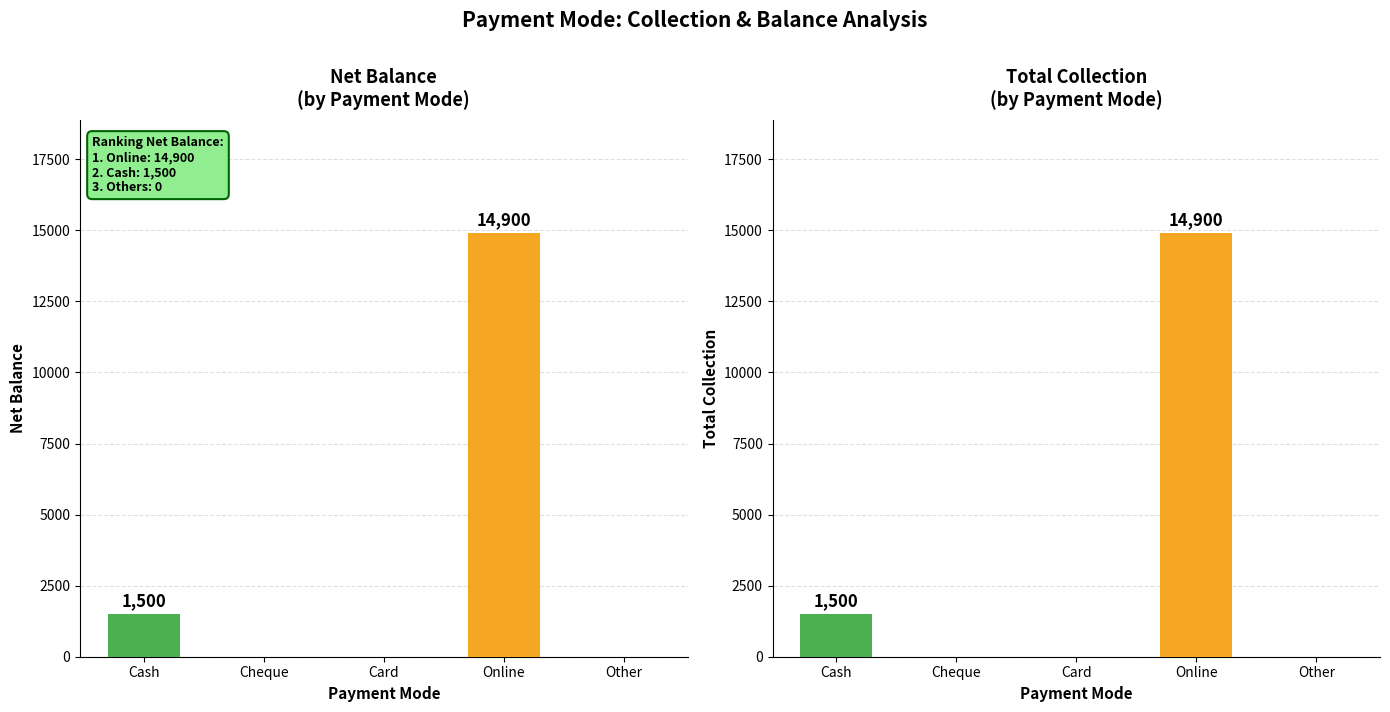

What is the average value of the Net Balance series?

3280